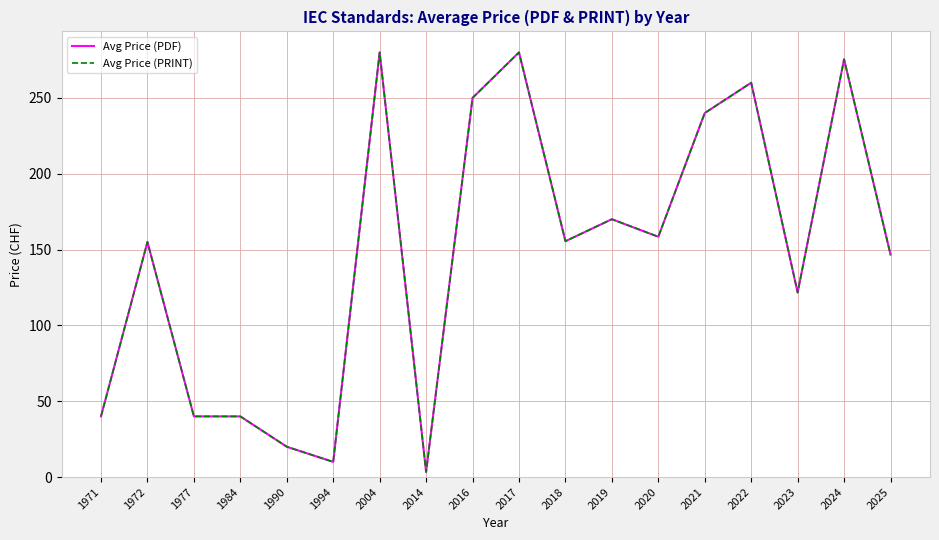

At which label does Avg Price (PRINT) first exceed 155?

2004